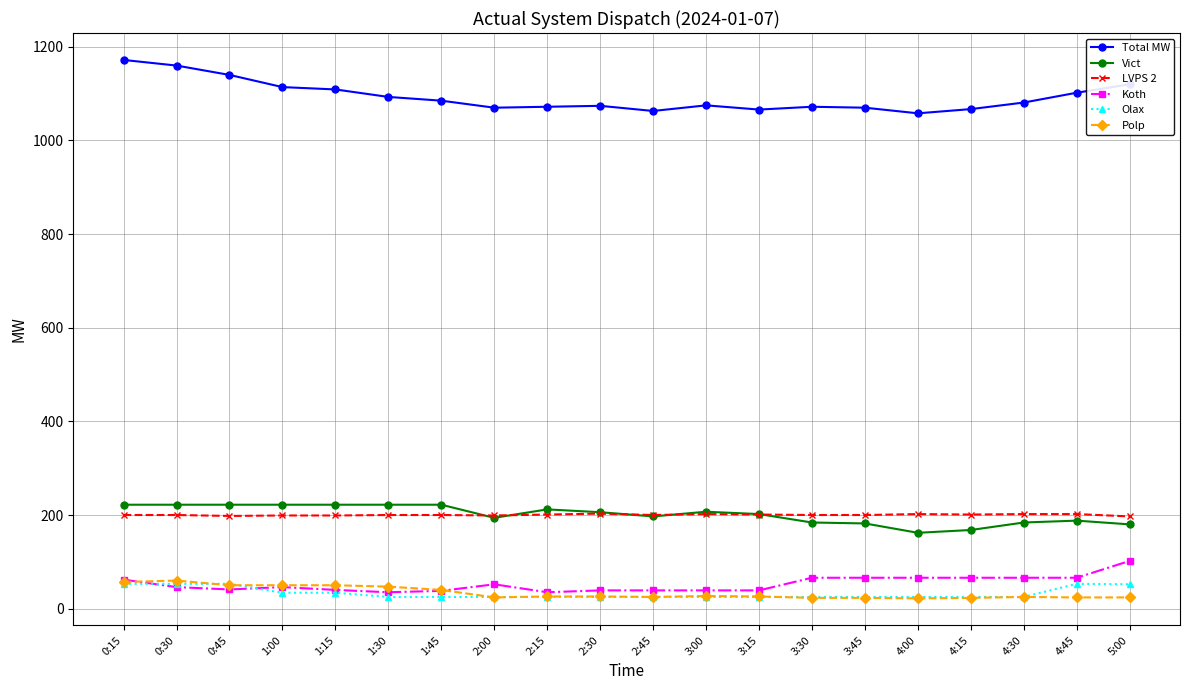

What is the label of the 7th point from the left?

1:45